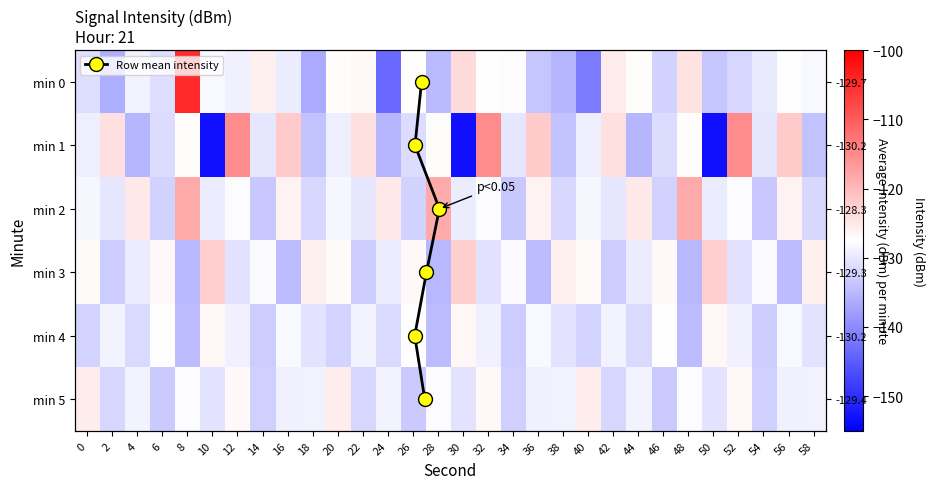

Rank the categories by 0 value from lowest to highest.

24, 40, 18, 2, 38, 28, 50, 36, 46, 52, 6, 0, 54, 16, 12, 4, 10, 58, 34, 56, 32, 26, 20, 44, 22, 14, 42, 48, 30, 8